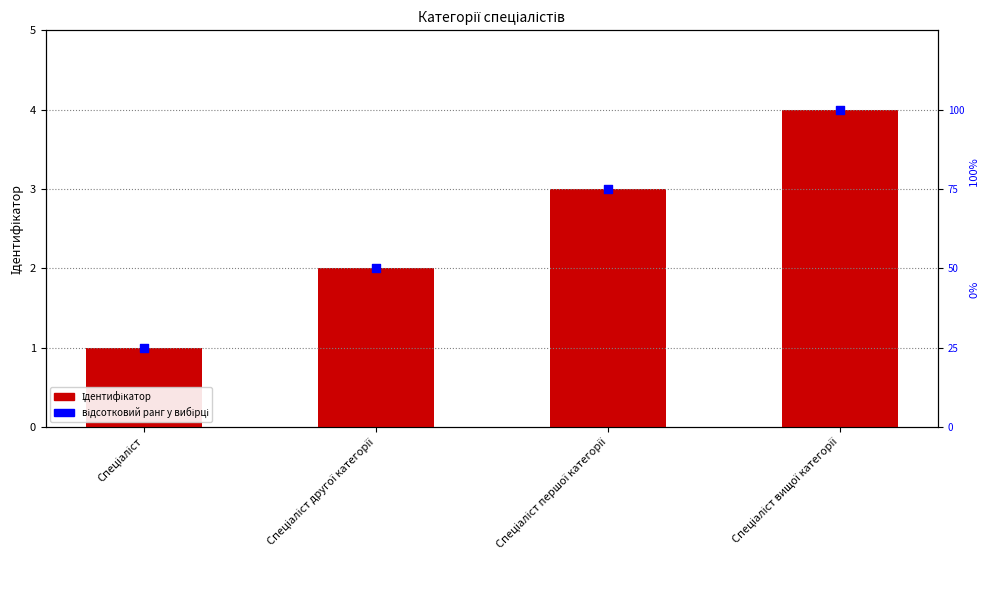

Is the value of Ідентифікатор at Спеціаліст вищої категорії greater than the value of відсотковий ранг у вибірці at Спеціаліст?

No